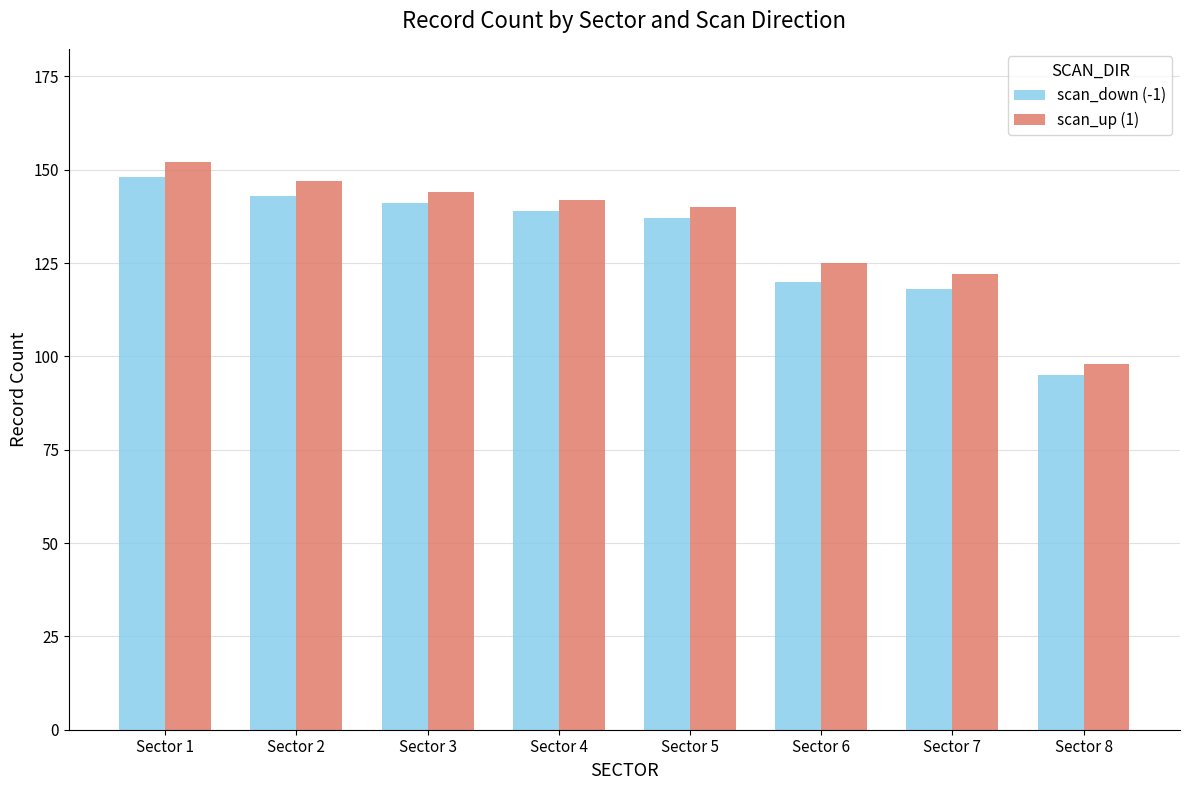

Reading left to right, list all the values displayed in this chart.

scan_down (-1): Sector 1=148	Sector 2=143	Sector 3=141	Sector 4=139	Sector 5=137	Sector 6=120	Sector 7=118	Sector 8=95
scan_up (1): Sector 1=152	Sector 2=147	Sector 3=144	Sector 4=142	Sector 5=140	Sector 6=125	Sector 7=122	Sector 8=98